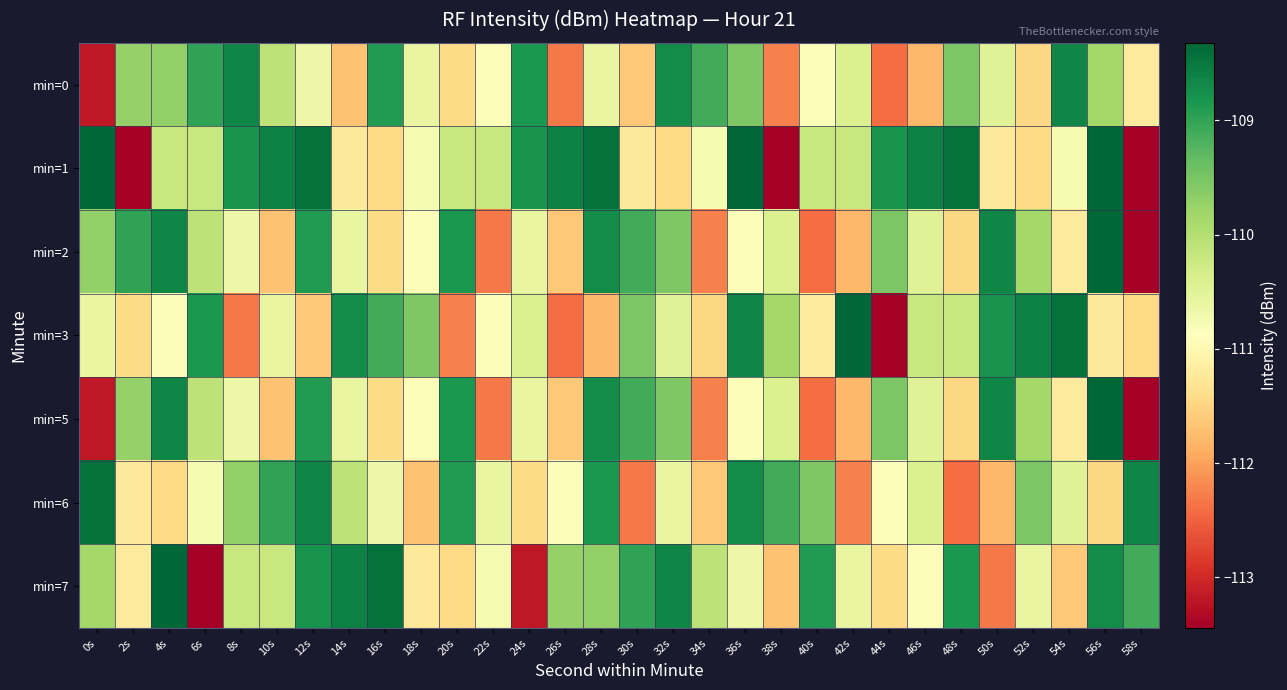

Reading left to right, extract all data points from this chart.

min=0: 0s=-113.2	2s=-109.7	4s=-109.7	6s=-109.0	8s=-108.7	10s=-110.1	12s=-110.6	14s=-111.7	16s=-108.9	18s=-110.6	20s=-111.4	22s=-110.8	24s=-108.9	26s=-112.3	28s=-110.6	30s=-111.6	32s=-108.7	34s=-109.1	36s=-109.6	38s=-112.2	40s=-110.8	42s=-110.4	44s=-112.4	46s=-111.8	48s=-109.5	50s=-110.5	52s=-111.5	54s=-108.6	56s=-109.8	58s=-111.2
min=1: 0s=-108.3	2s=-113.4	4s=-110.2	6s=-110.2	8s=-108.8	10s=-108.6	12s=-108.4	14s=-111.2	16s=-111.4	18s=-110.8	20s=-110.2	22s=-110.2	24s=-108.8	26s=-108.6	28s=-108.4	30s=-111.2	32s=-111.4	34s=-110.8	36s=-108.3	38s=-113.4	40s=-110.2	42s=-110.2	44s=-108.8	46s=-108.6	48s=-108.4	50s=-111.2	52s=-111.4	54s=-110.8	56s=-108.3	58s=-113.4
min=2: 0s=-109.7	2s=-109.0	4s=-108.7	6s=-110.1	8s=-110.6	10s=-111.7	12s=-108.9	14s=-110.6	16s=-111.4	18s=-110.8	20s=-108.9	22s=-112.3	24s=-110.6	26s=-111.6	28s=-108.7	30s=-109.1	32s=-109.6	34s=-112.2	36s=-110.8	38s=-110.4	40s=-112.4	42s=-111.8	44s=-109.5	46s=-110.5	48s=-111.5	50s=-108.6	52s=-109.8	54s=-111.2	56s=-108.3	58s=-113.4
min=3: 0s=-110.6	2s=-111.4	4s=-110.8	6s=-108.9	8s=-112.3	10s=-110.6	12s=-111.6	14s=-108.7	16s=-109.1	18s=-109.6	20s=-112.2	22s=-110.8	24s=-110.4	26s=-112.4	28s=-111.8	30s=-109.5	32s=-110.5	34s=-111.5	36s=-108.6	38s=-109.8	40s=-111.2	42s=-108.3	44s=-113.4	46s=-110.2	48s=-110.2	50s=-108.8	52s=-108.6	54s=-108.4	56s=-111.2	58s=-111.4
min=5: 0s=-113.2	2s=-109.7	4s=-108.7	6s=-110.1	8s=-110.6	10s=-111.7	12s=-108.9	14s=-110.6	16s=-111.4	18s=-110.8	20s=-108.9	22s=-112.3	24s=-110.6	26s=-111.6	28s=-108.7	30s=-109.1	32s=-109.6	34s=-112.2	36s=-110.8	38s=-110.4	40s=-112.4	42s=-111.8	44s=-109.5	46s=-110.5	48s=-111.5	50s=-108.6	52s=-109.8	54s=-111.2	56s=-108.3	58s=-113.4
min=6: 0s=-108.4	2s=-111.2	4s=-111.4	6s=-110.8	8s=-109.7	10s=-109.0	12s=-108.7	14s=-110.1	16s=-110.6	18s=-111.7	20s=-108.9	22s=-110.6	24s=-111.4	26s=-110.8	28s=-108.9	30s=-112.3	32s=-110.6	34s=-111.6	36s=-108.7	38s=-109.1	40s=-109.6	42s=-112.2	44s=-110.8	46s=-110.4	48s=-112.4	50s=-111.8	52s=-109.5	54s=-110.5	56s=-111.5	58s=-108.6
min=7: 0s=-109.8	2s=-111.2	4s=-108.3	6s=-113.4	8s=-110.2	10s=-110.2	12s=-108.8	14s=-108.6	16s=-108.4	18s=-111.2	20s=-111.4	22s=-110.8	24s=-113.2	26s=-109.7	28s=-109.7	30s=-109.0	32s=-108.7	34s=-110.1	36s=-110.6	38s=-111.7	40s=-108.9	42s=-110.6	44s=-111.4	46s=-110.8	48s=-108.9	50s=-112.3	52s=-110.6	54s=-111.6	56s=-108.7	58s=-109.1